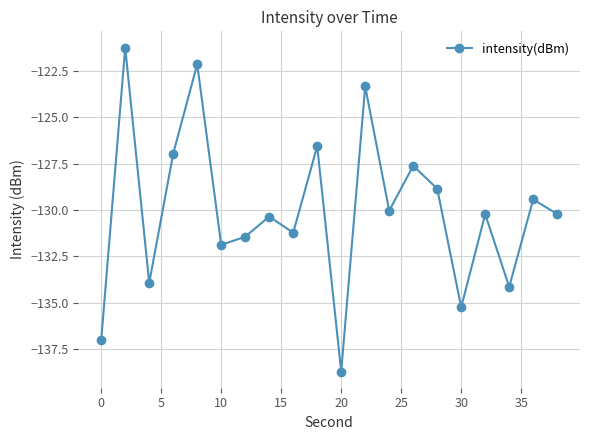

What is the value of the 10th point from the left?

-126.5